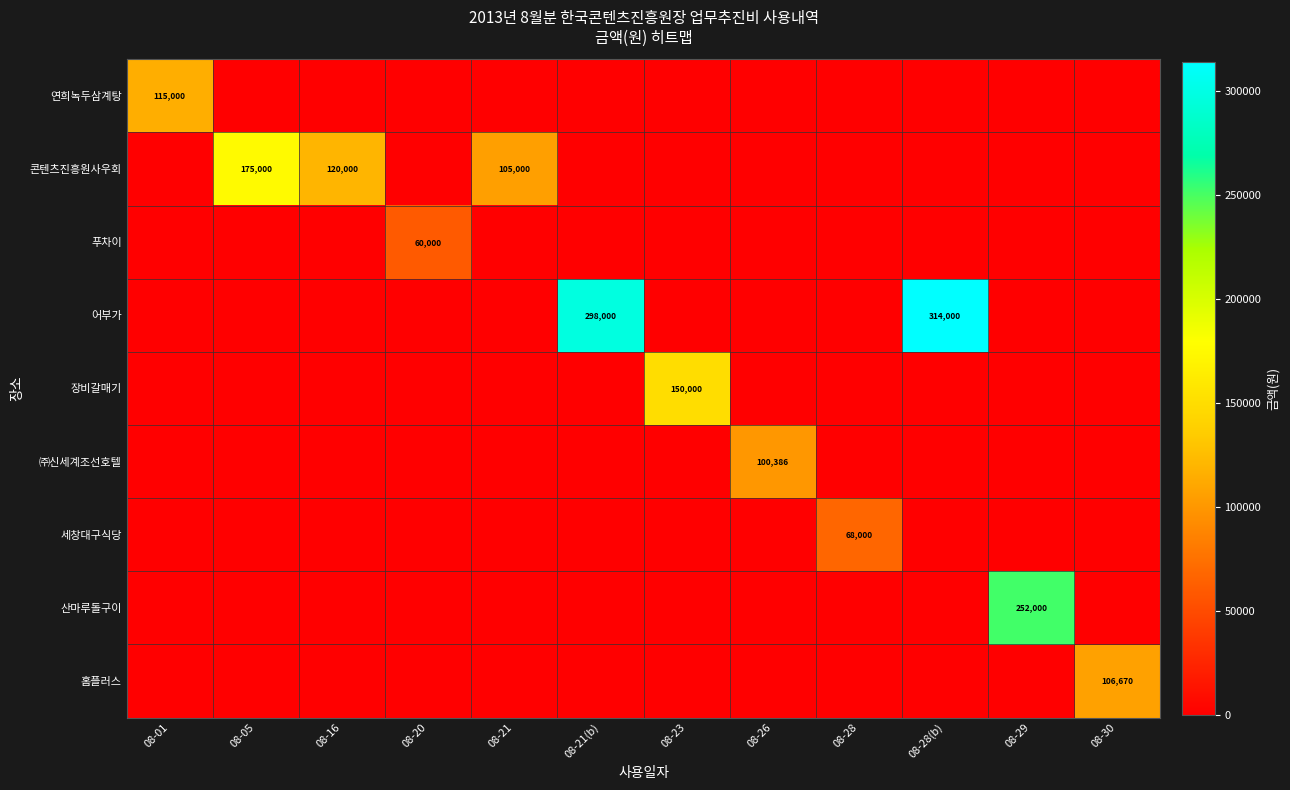

True or false: 산마루돌구이 has a value of -97799 at 08-21(b).

False